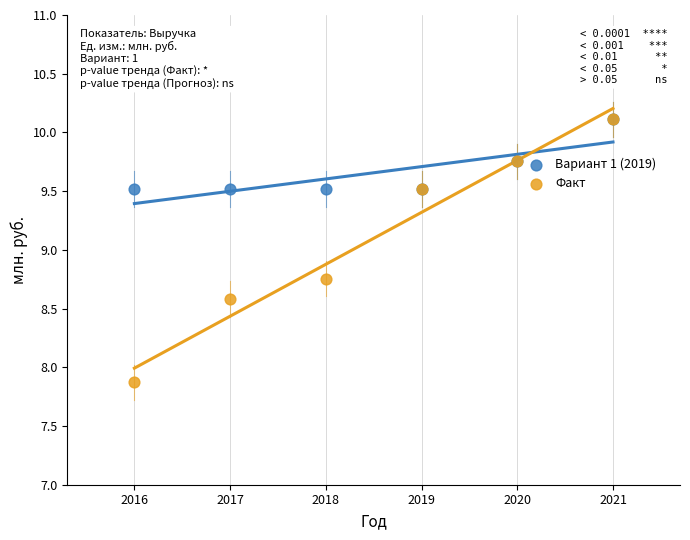

Which series has the widest spread of Y values?

Факт